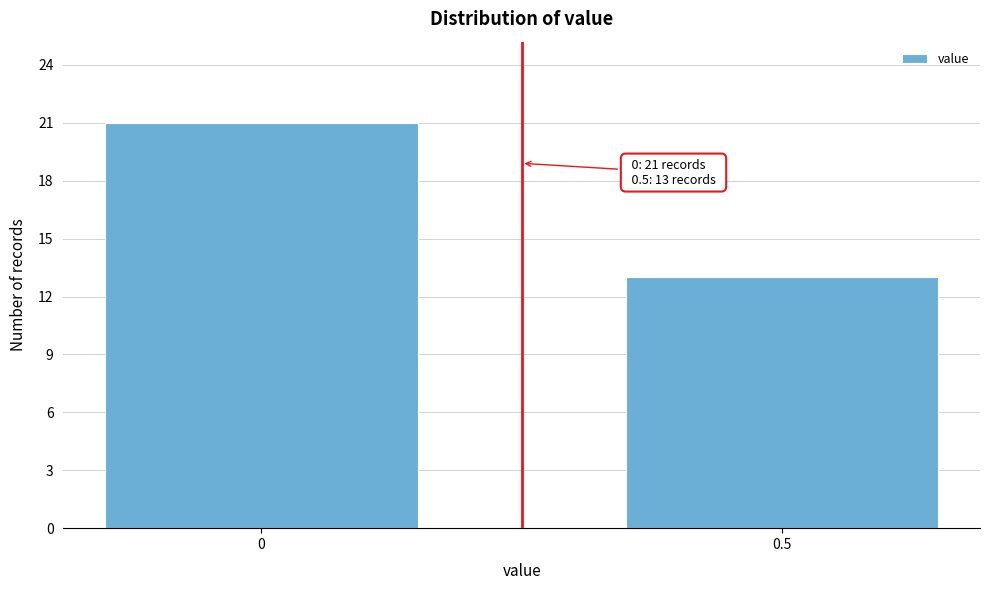

Reading left to right, list all the values displayed in this chart.

21	13